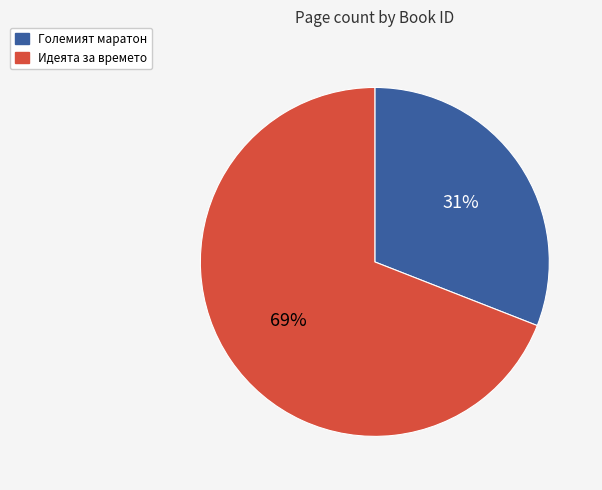

Between Големият маратон and Идеята за времето, which is larger?

Идеята за времето